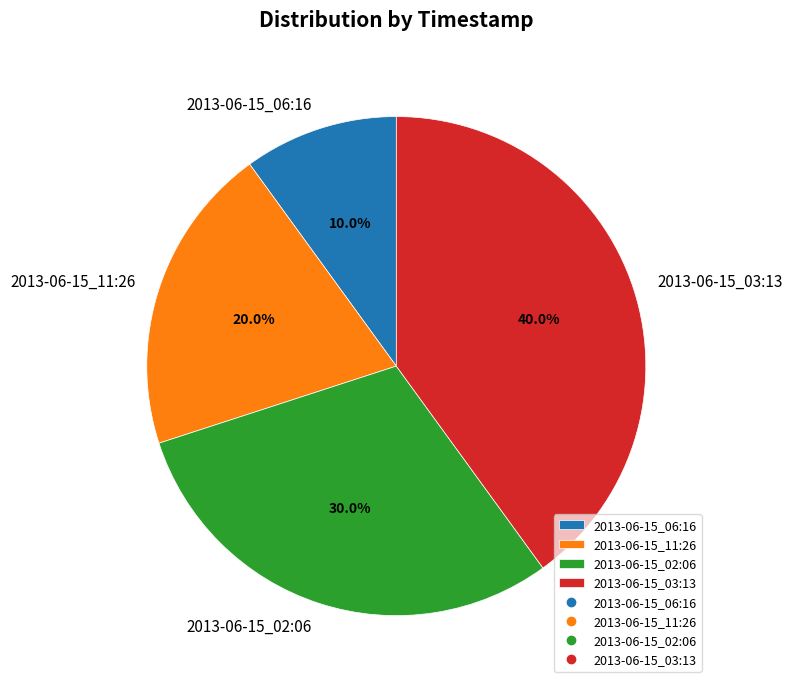

True or false: 2013-06-15_11:26 accounts for 9% of the total.

False